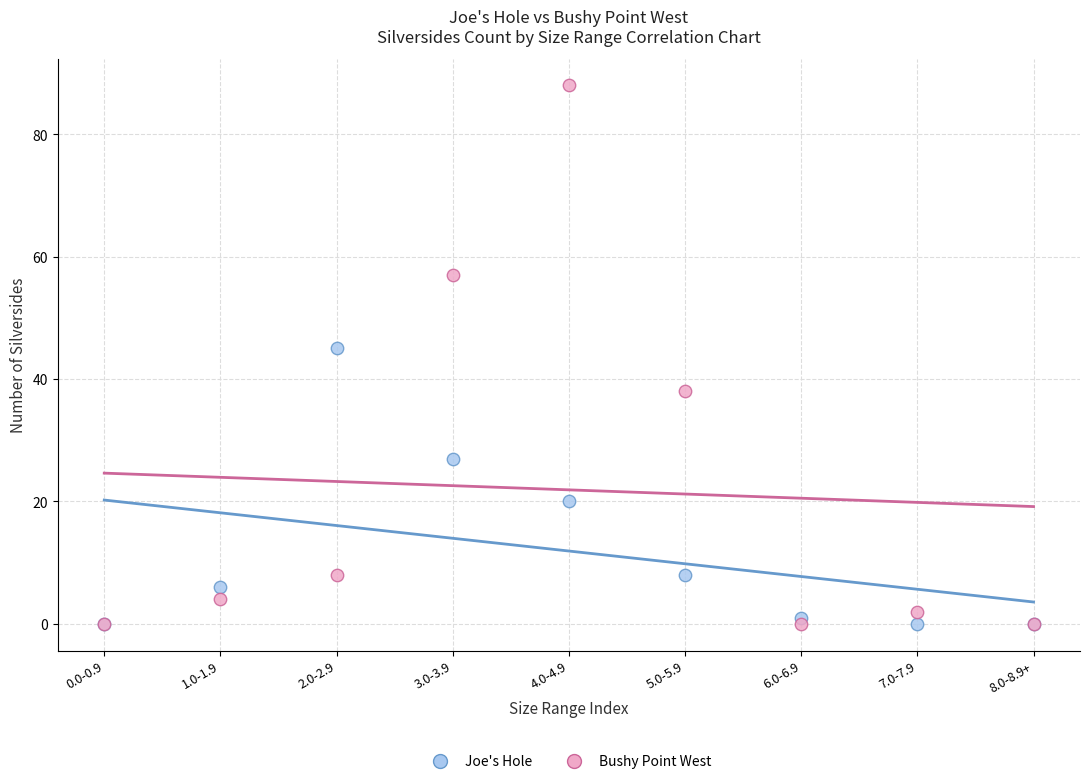

In the Joe's Hole series, what Y value is closest to 22?

20